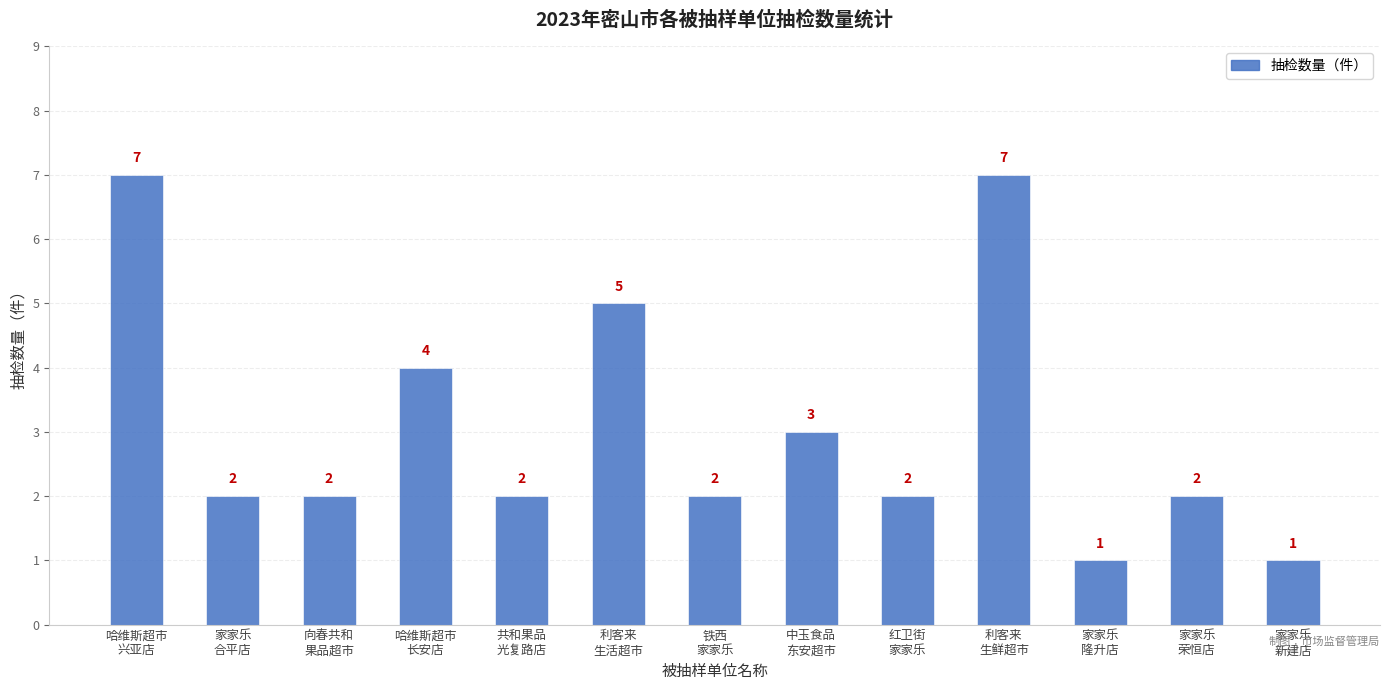

Which has a higher value, 红卫街
家家乐 or 利客来
生活超市?

利客来
生活超市